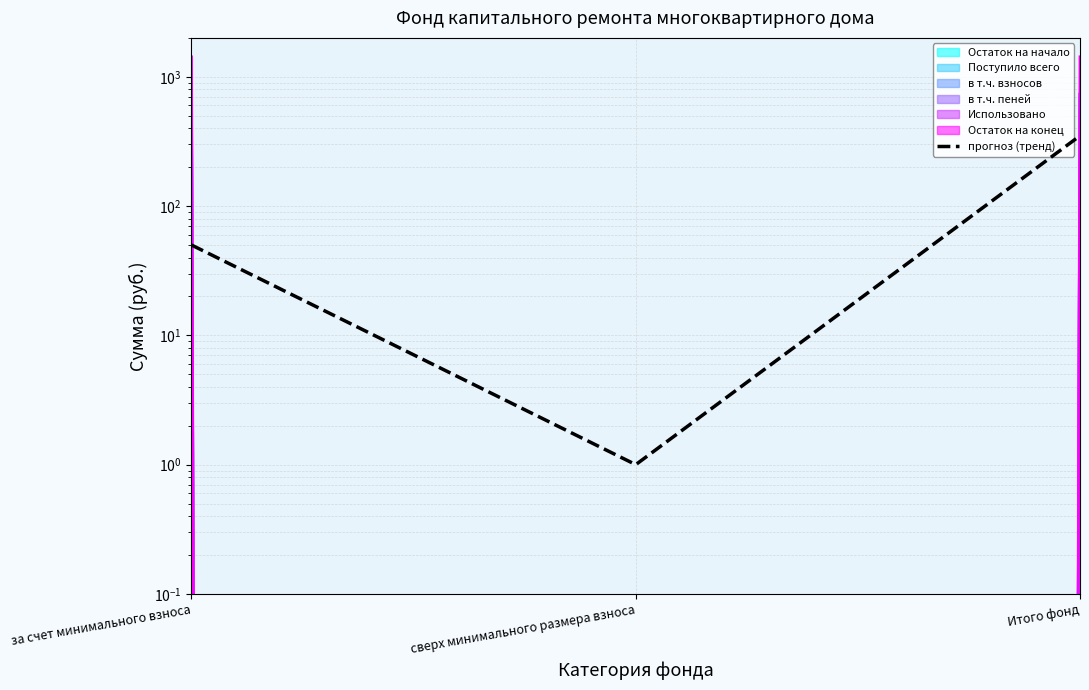

What is the difference between the values at за счет минимального взноса and сверх минимального размера взноса?

49